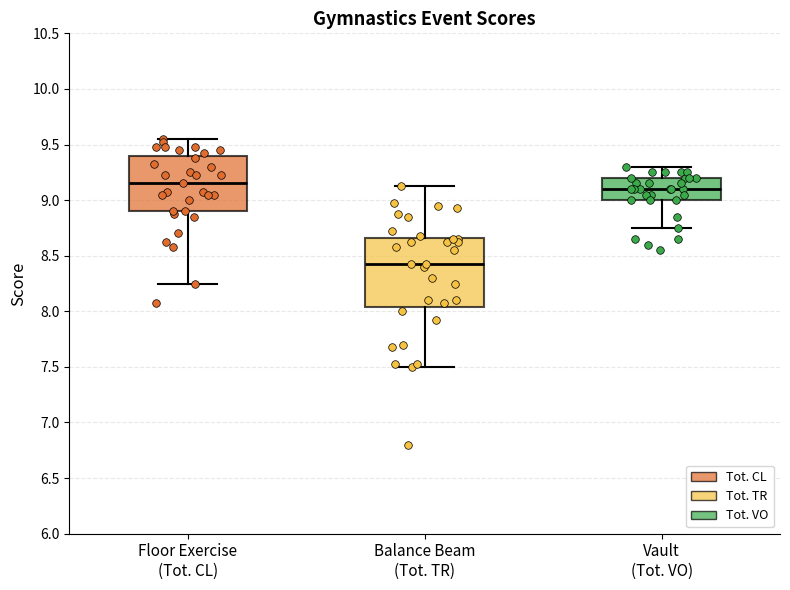

Reading left to right, read every box against the y-axis: the position of its median line, the range the box covers, and the ends of its whiskers. The values are not printed on the chart, so give them approximately, as read against the axis.

Floor Exercise (Tot. CL): median 9.15, box 8.90 to 9.40, whiskers 8.25 to 9.55
Balance Beam (Tot. TR): median 8.45, box 8.05 to 8.65, whiskers 7.50 to 9.15
Vault (Tot. VO): median 9.10, box 9.00 to 9.20, whiskers 8.75 to 9.30